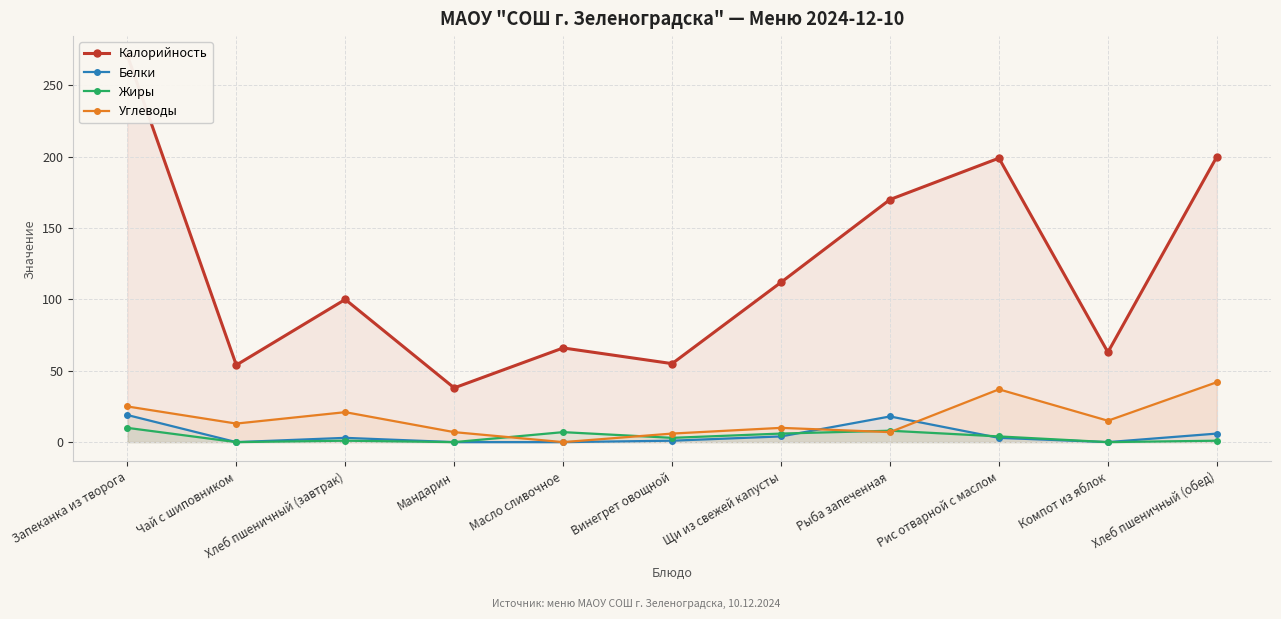

At how many categories does at least one series exceed 213?

1